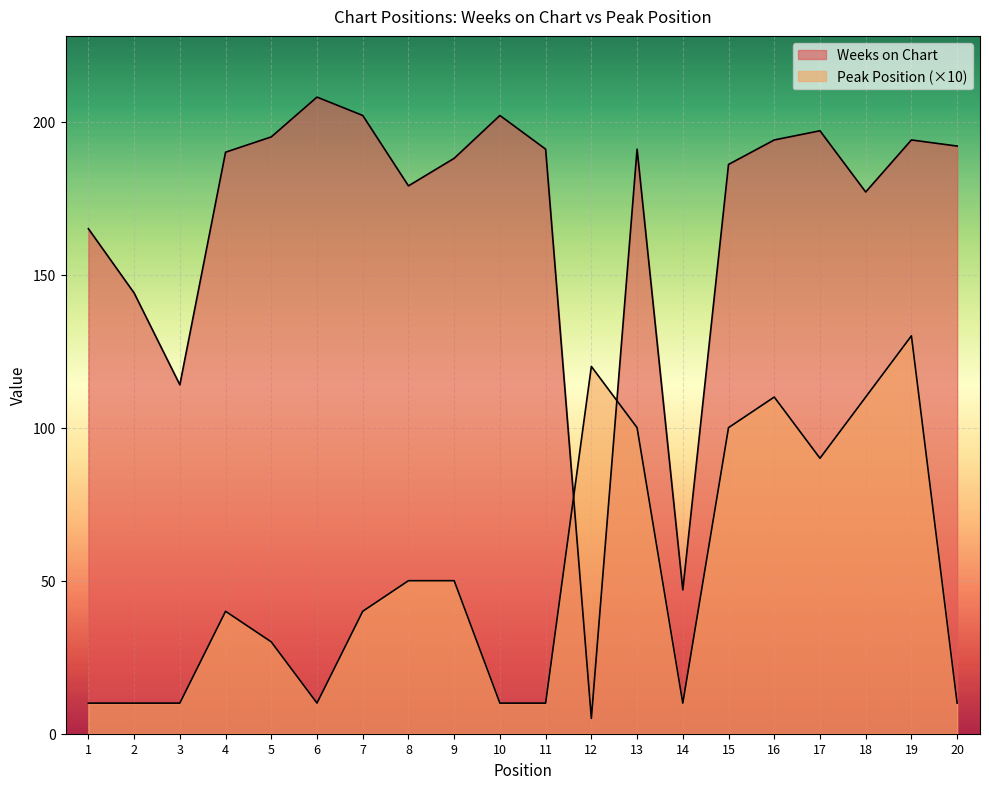

How many values in the Weeks on Chart series are below 191?

10